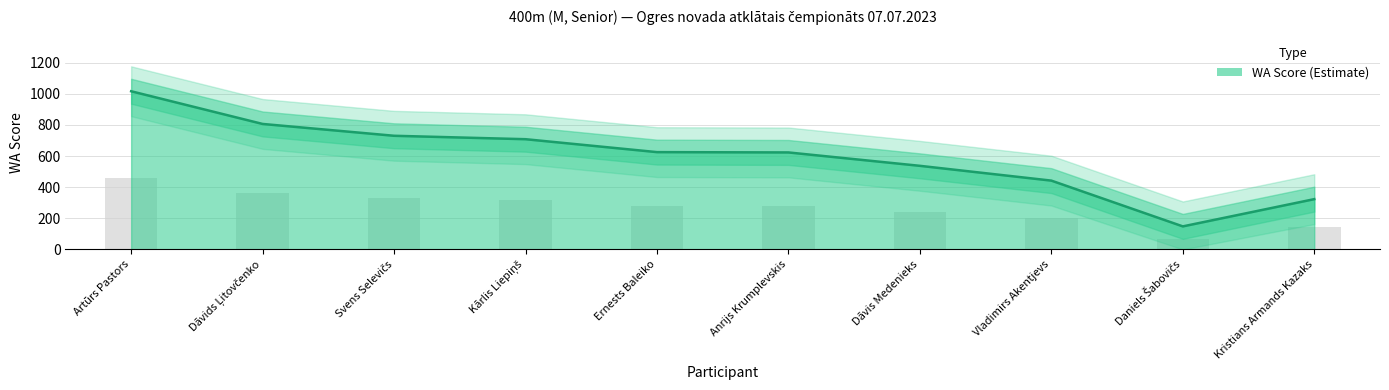

What position from the left is Svens Selevičs?

3